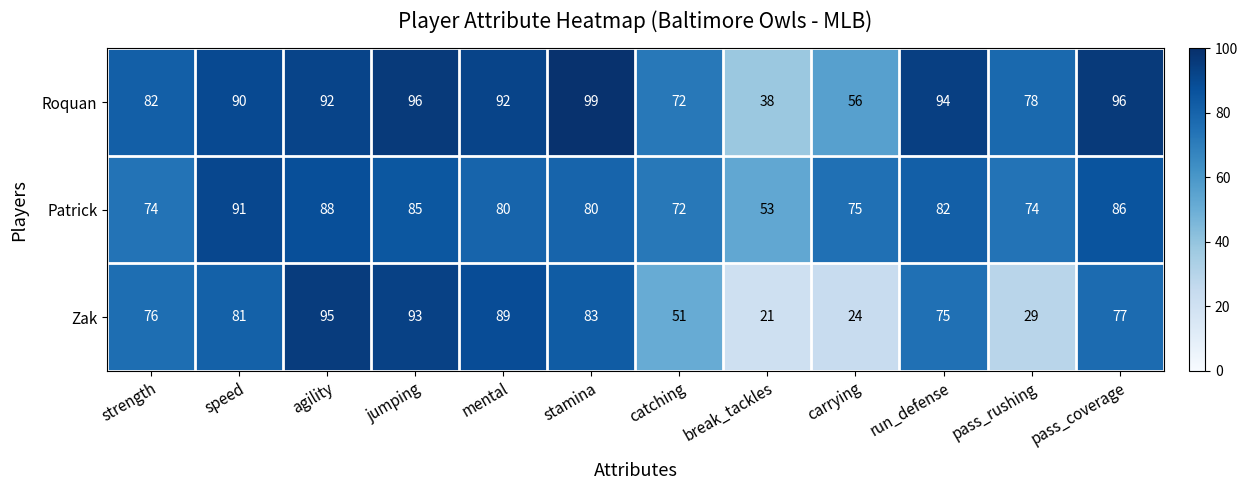

What is the maximum value shown in the chart?

99